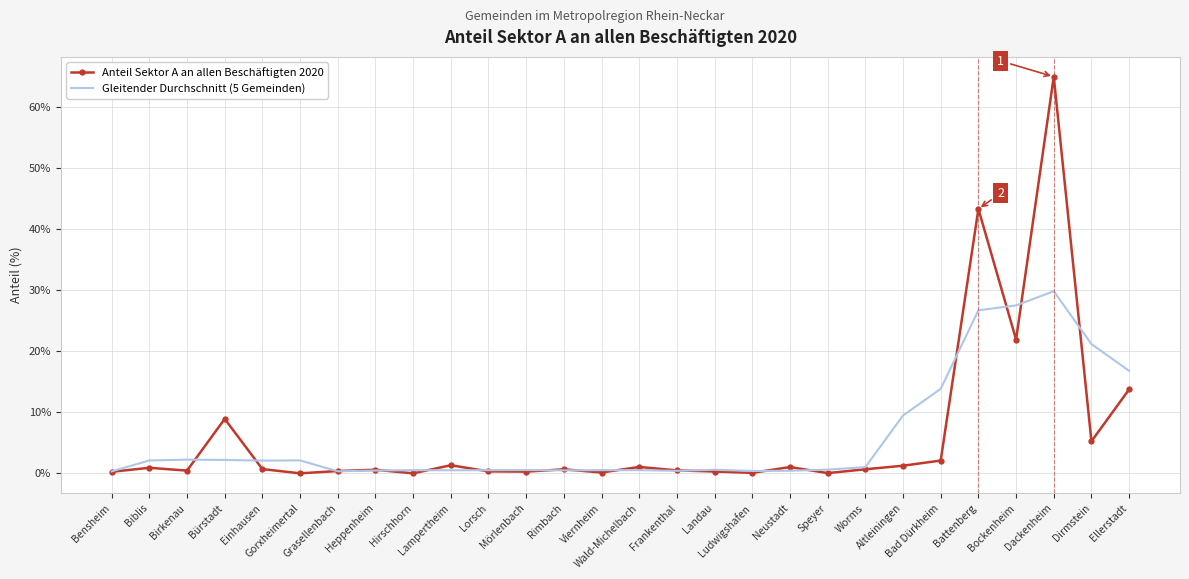

True or false: Gleitender Durchschnitt (5 Gemeinden) and Anteil Sektor A an allen Beschäftigten 2020 cross at least once.

True